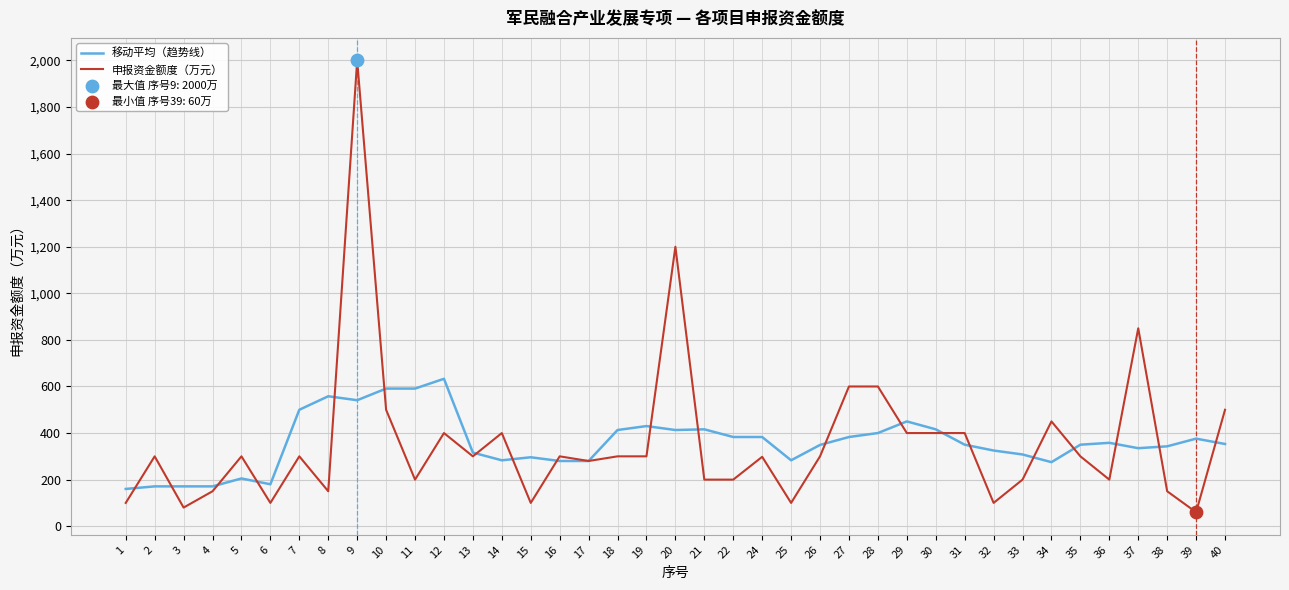

What is the total value across all series at 21?

616